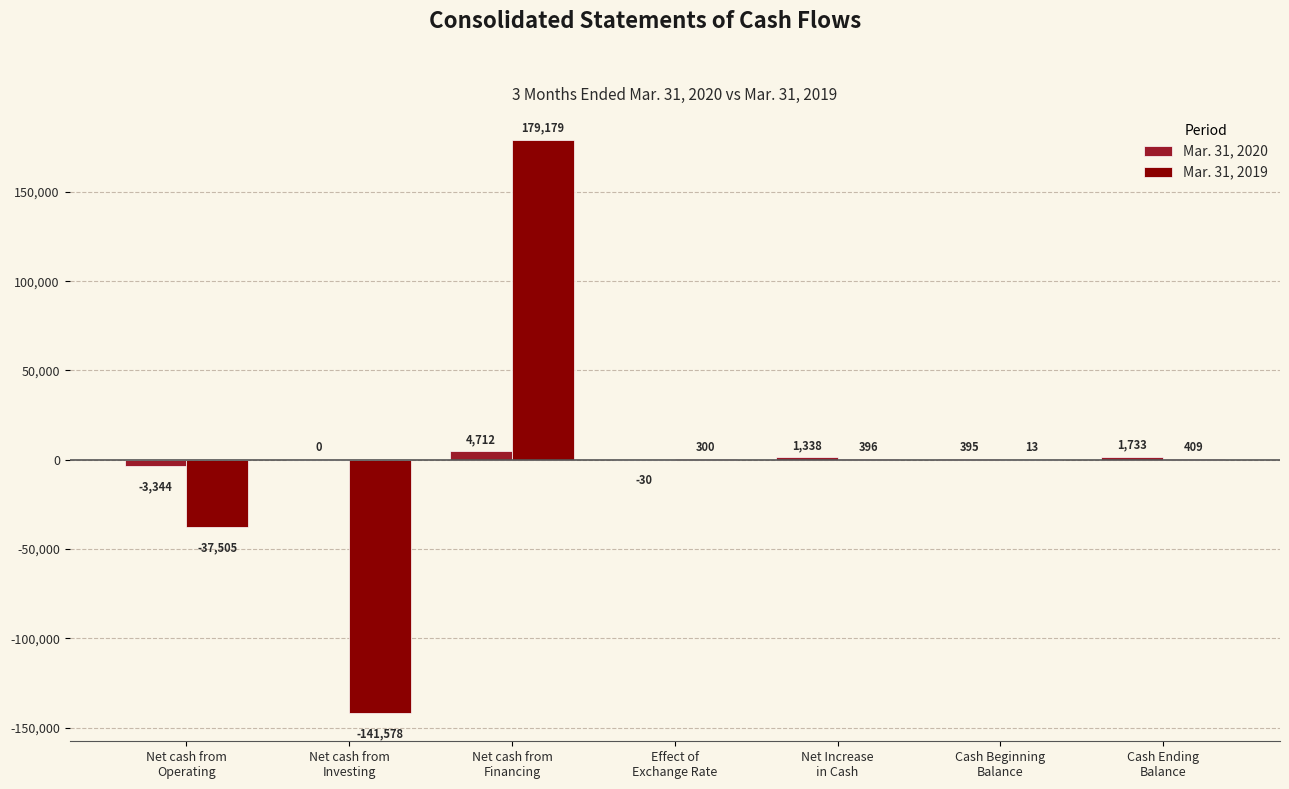

Where does the Mar. 31, 2020 series first go above 395?

Net cash from
Financing